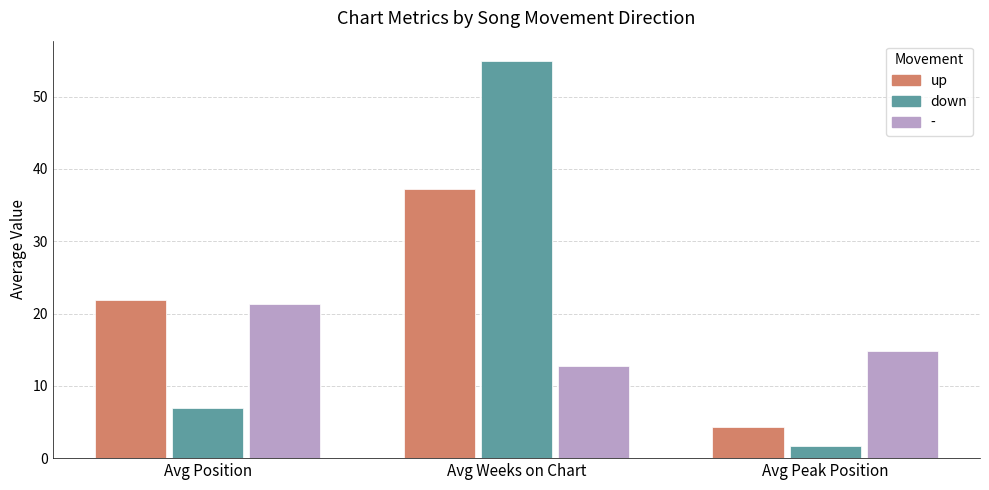

True or false: up has a value of 14.8 at Avg Position.

False